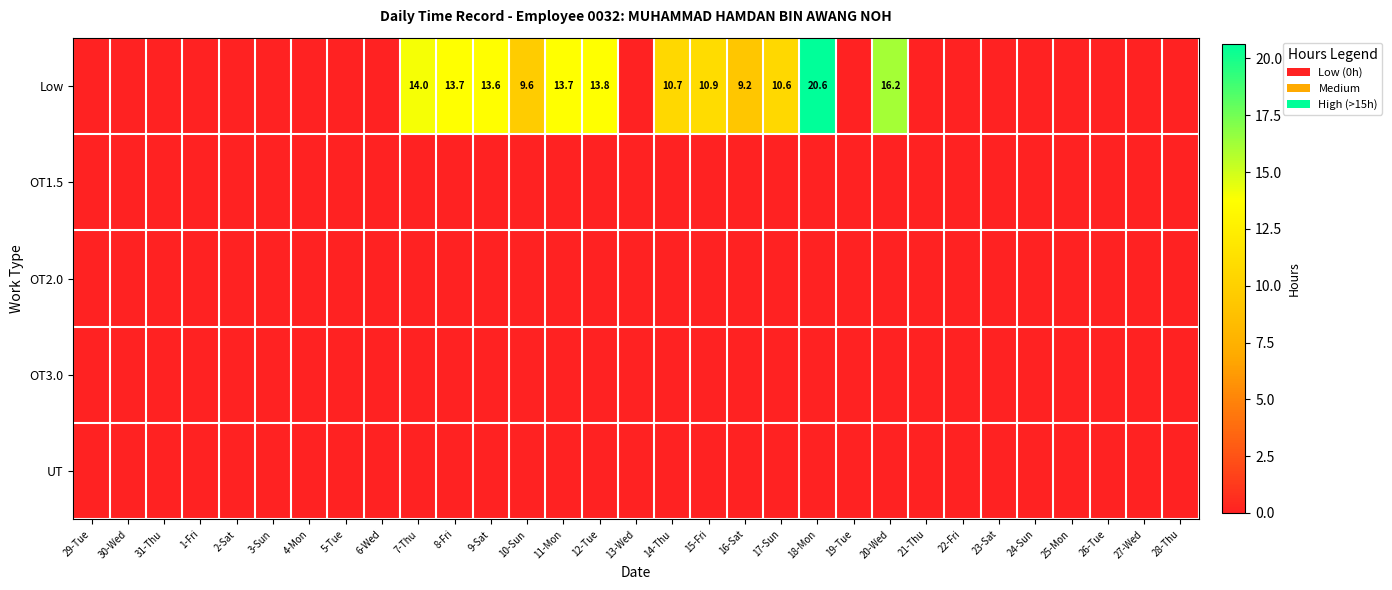

Between 30-Wed and 26-Tue, which is larger?

30-Wed